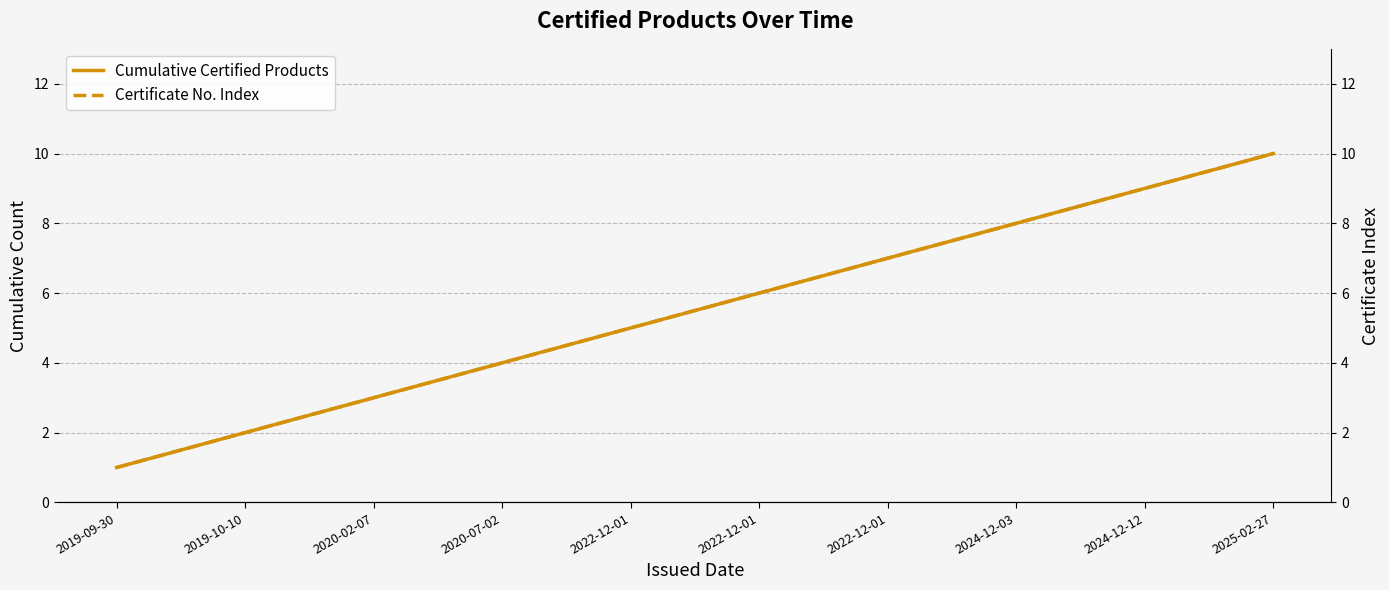

Rank the series at 2019-10-10 from lowest to highest value.

Cumulative Certified Products, Certificate No. Index